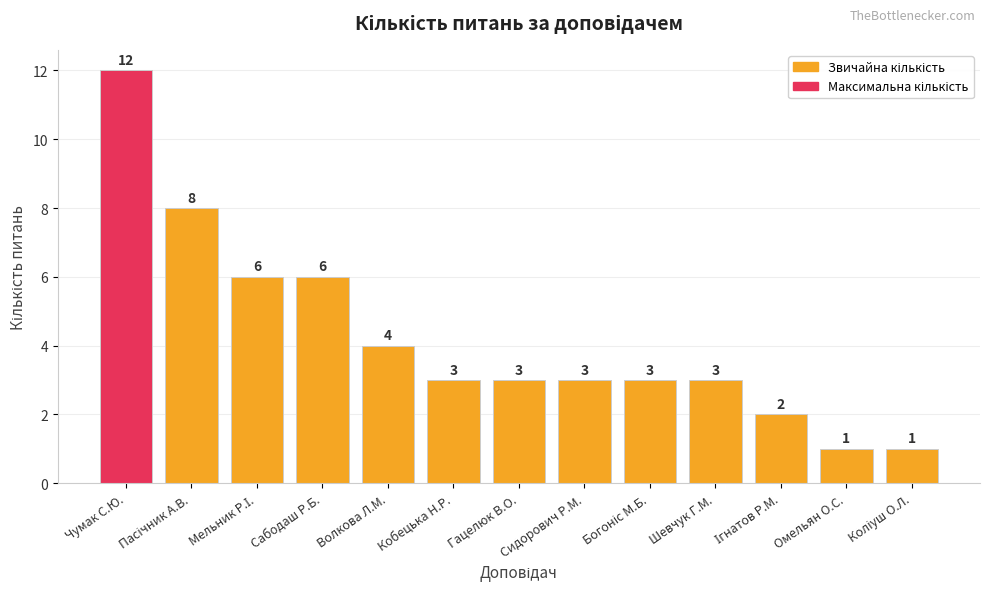

Approximately how many times larger is the value at Сидорович Р.М. compared to Волкова Л.М.?

0.8